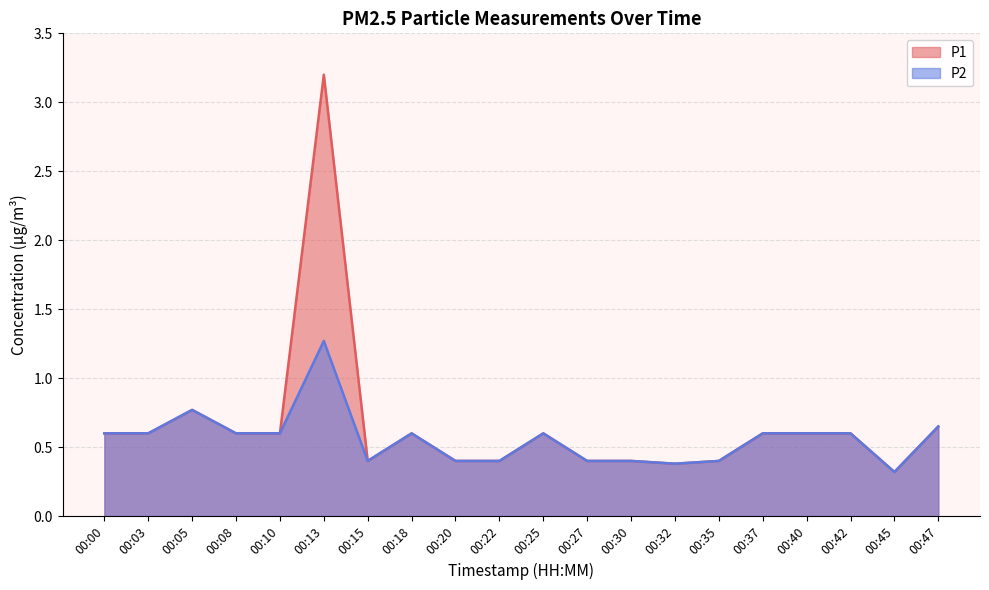

What is the value of the P1 point at the 13th from the left?

0.4